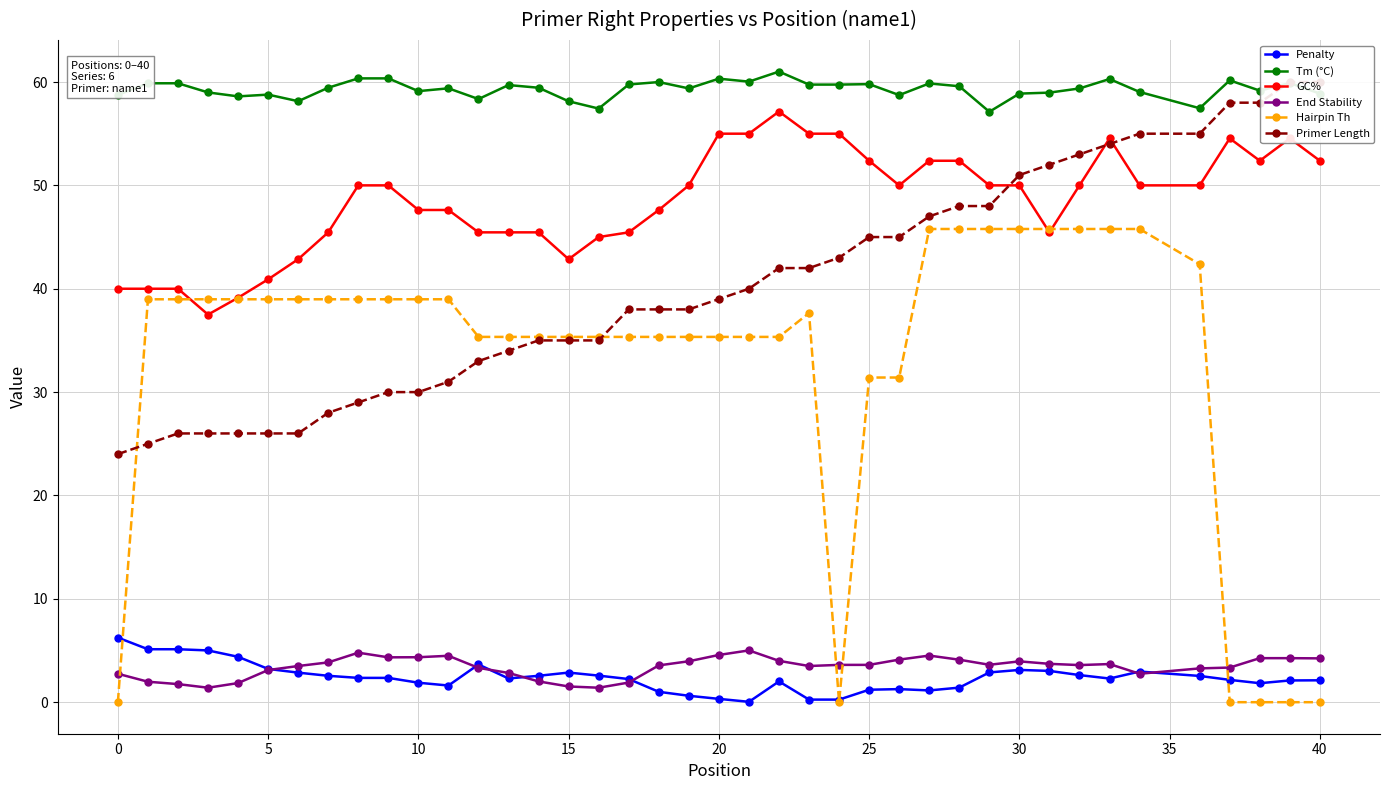

What is the label of the 17th point from the left?

16